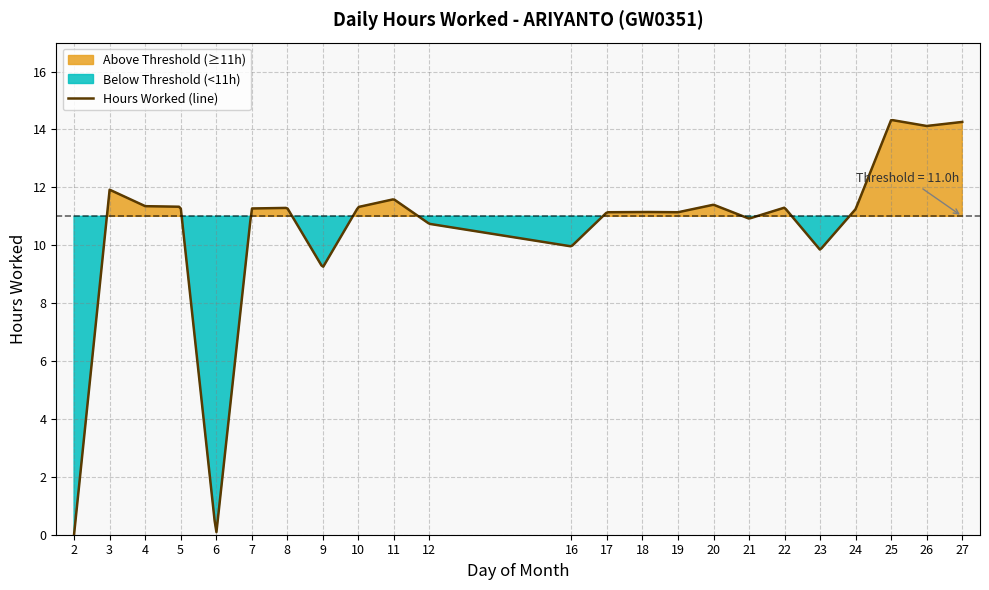

Which has a higher value, 17 or 26?

26